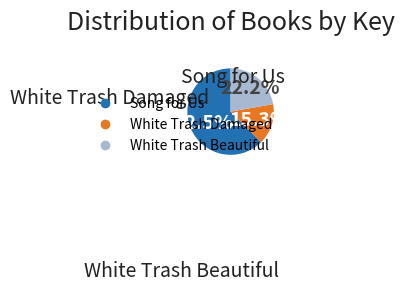

Rank the categories by value from highest to lowest.

Song for Us, White Trash Beautiful, White Trash Damaged